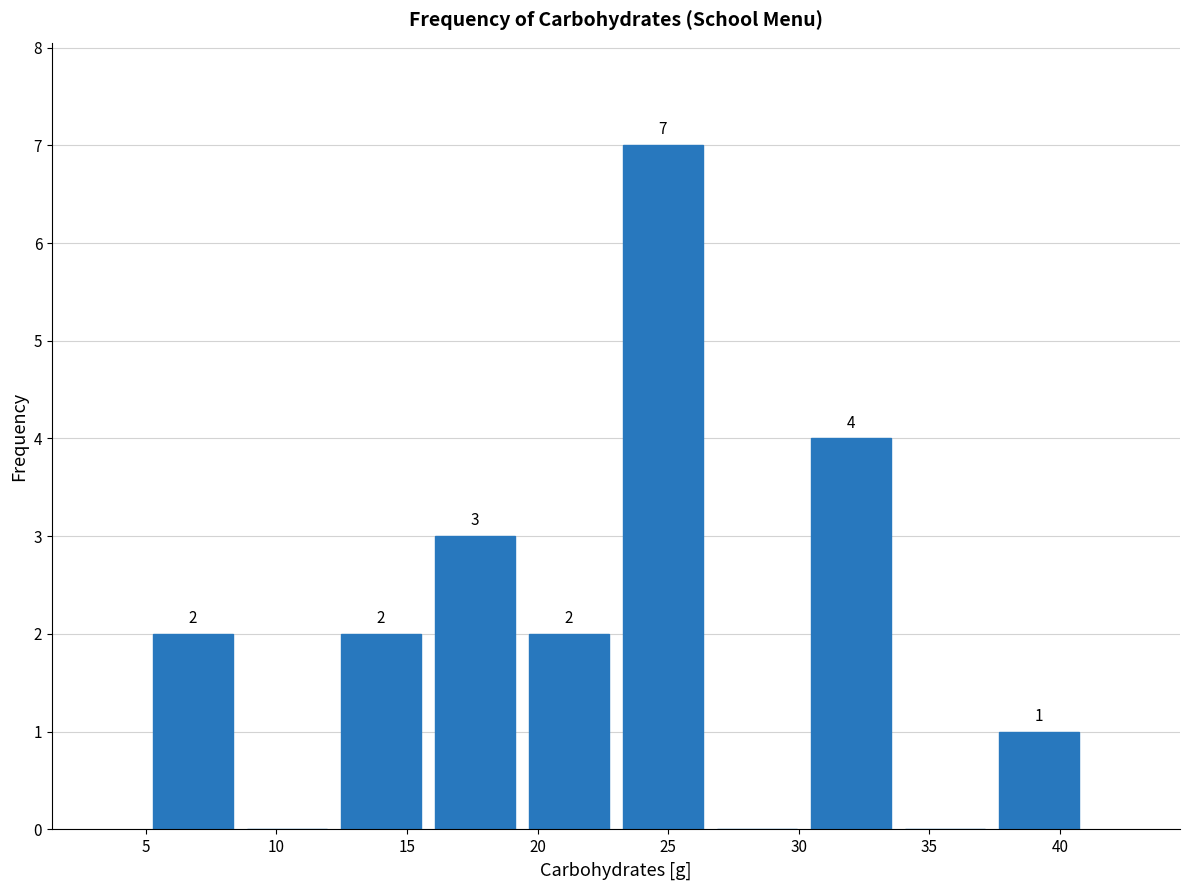

Which range on the x-axis has the tallest bar?

23.0 to 26.6